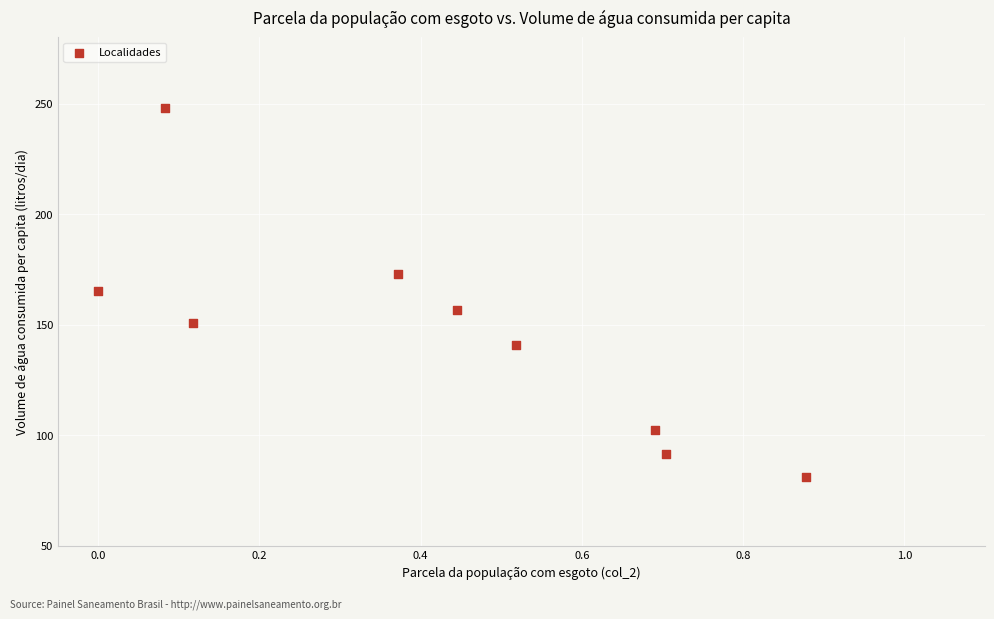

What is the range of X values (max minus min)?

0.9